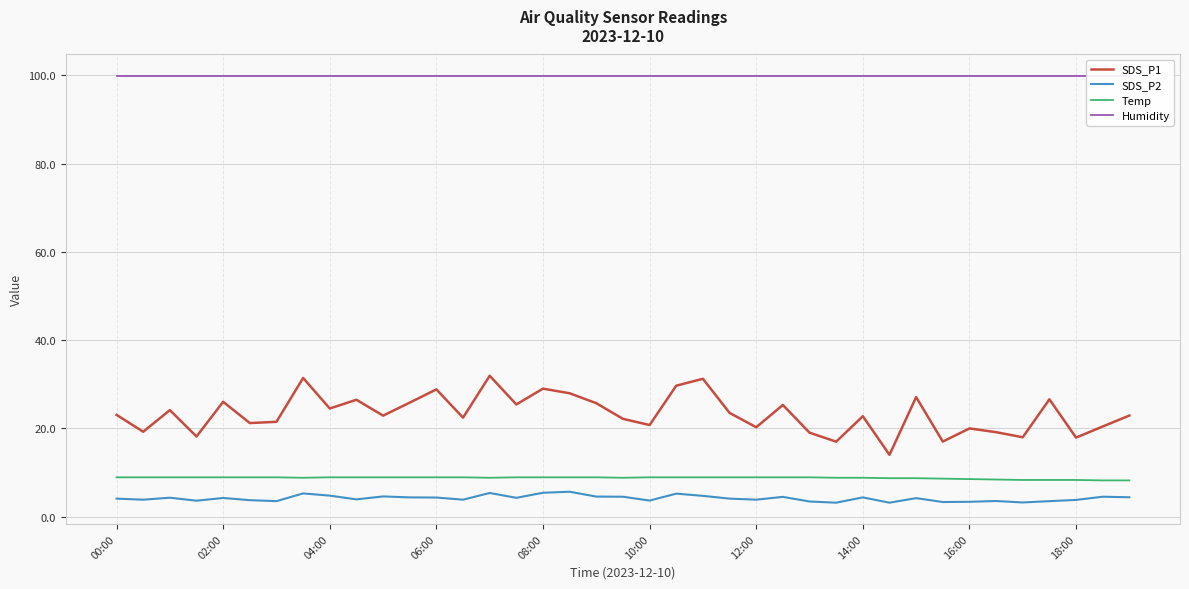

Is this an area chart (filled region under the line)?

No